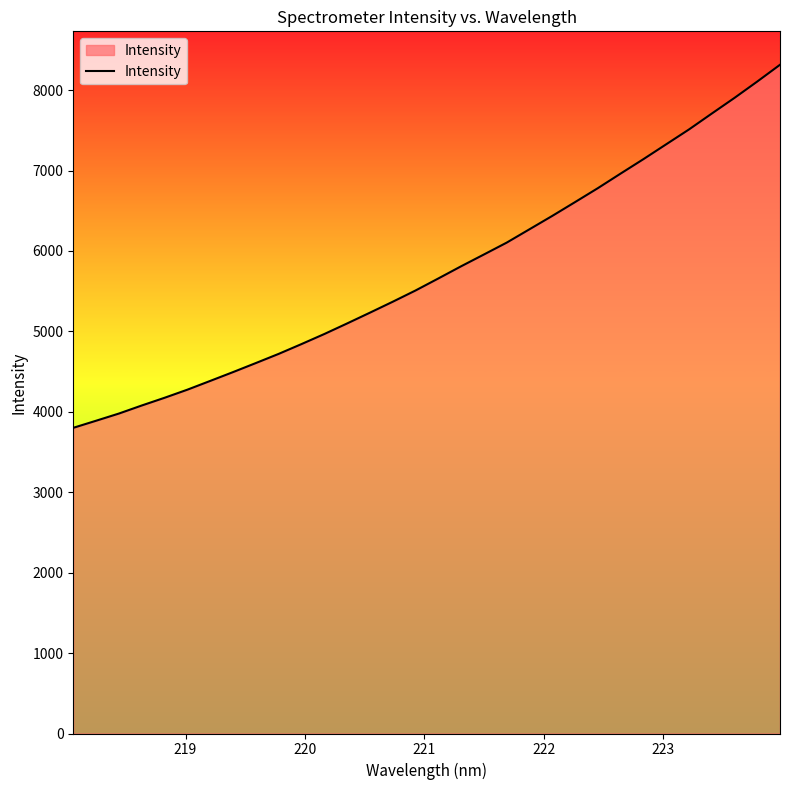

What is the maximum value shown in the chart?

8315.5